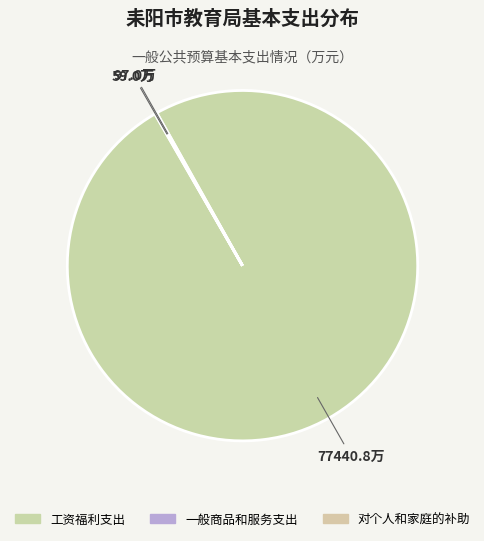

How many segments does this pie chart have?

3